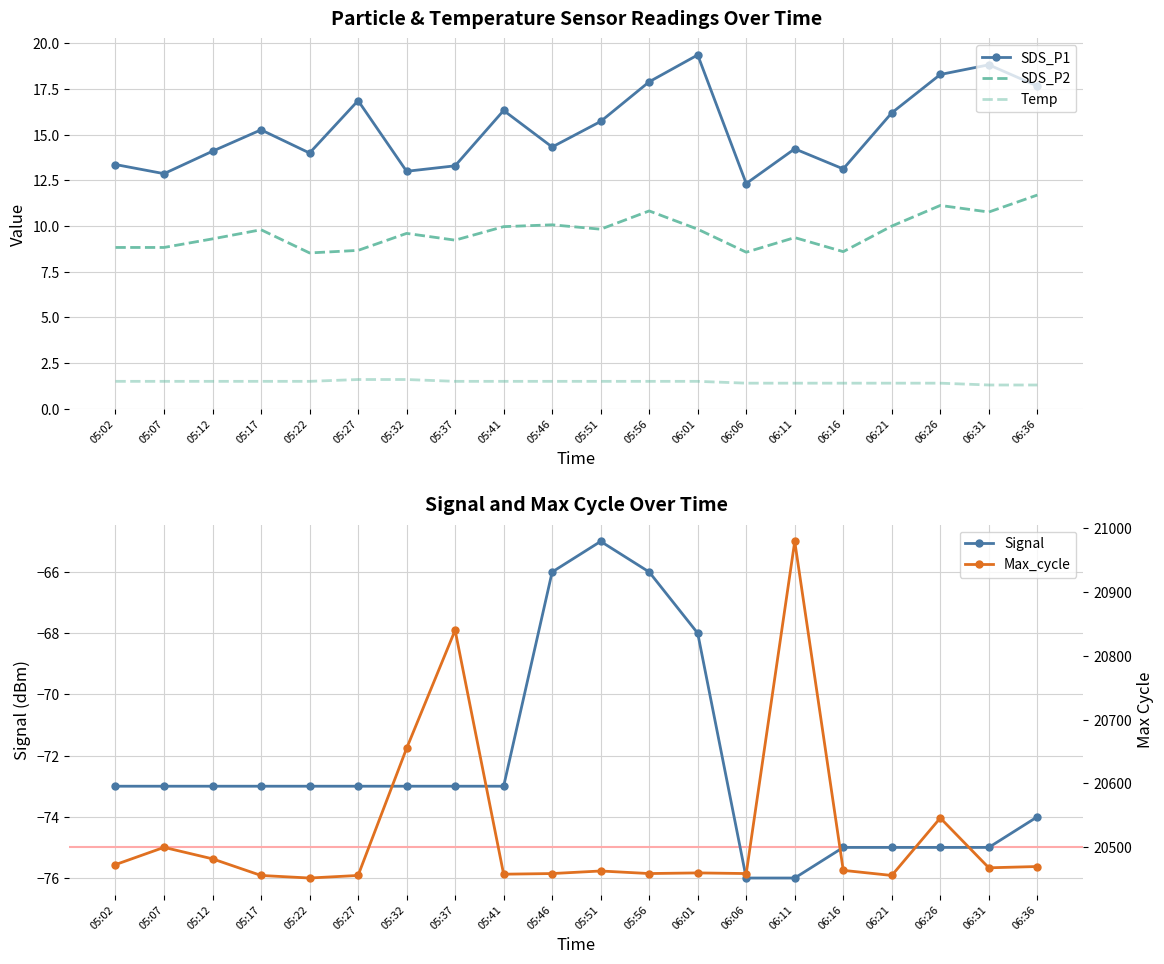

Rank the categories by Signal value from highest to lowest.

05:51, 05:46, 05:56, 06:01, 05:02, 05:07, 05:12, 05:17, 05:22, 05:27, 05:32, 05:37, 05:41, 06:36, 06:16, 06:21, 06:26, 06:31, 06:06, 06:11